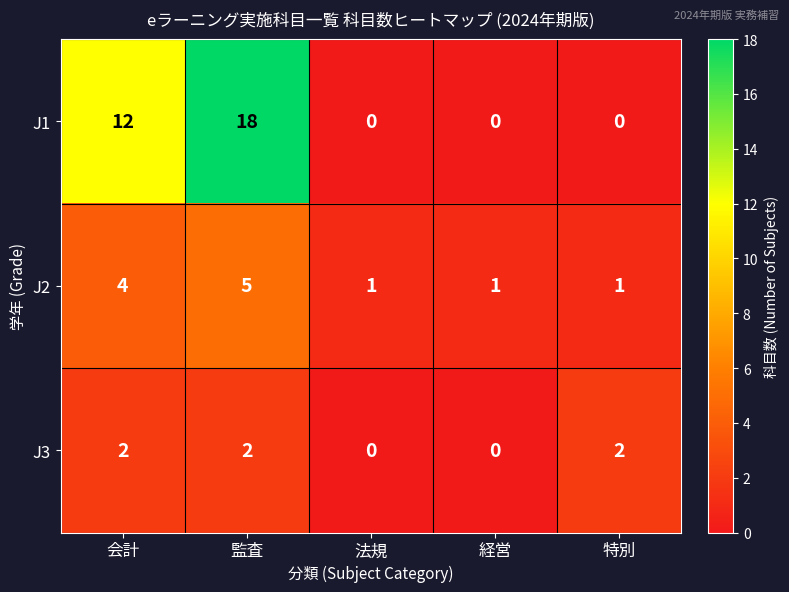

True or false: J1 has a value of 8 at 経営.

False